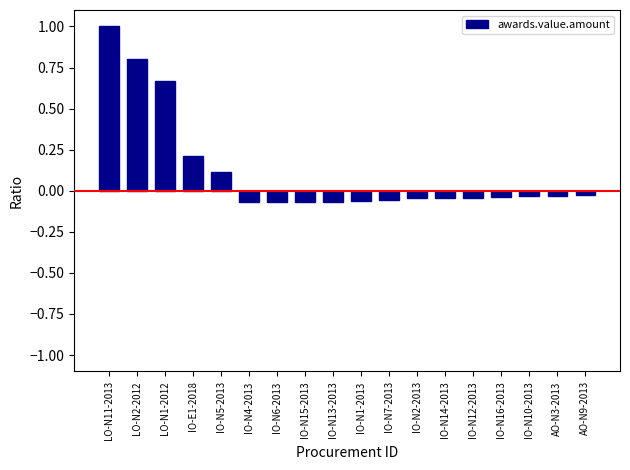

At which label does the data first exceed 0?

LO-N11-2013